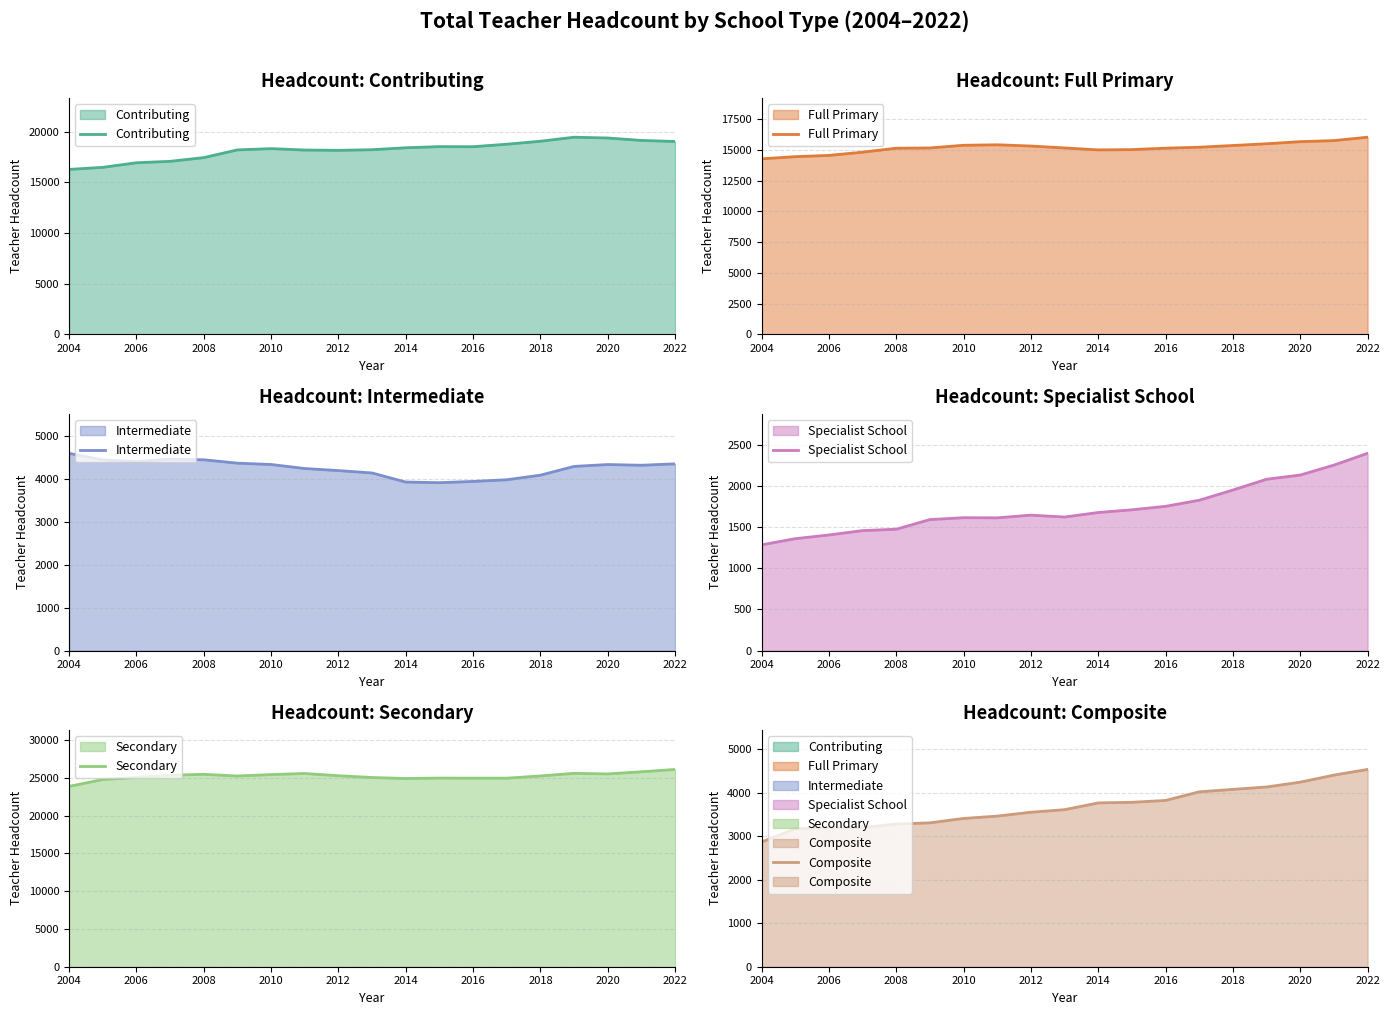

How many values in the Contributing series exceed 18336?

9